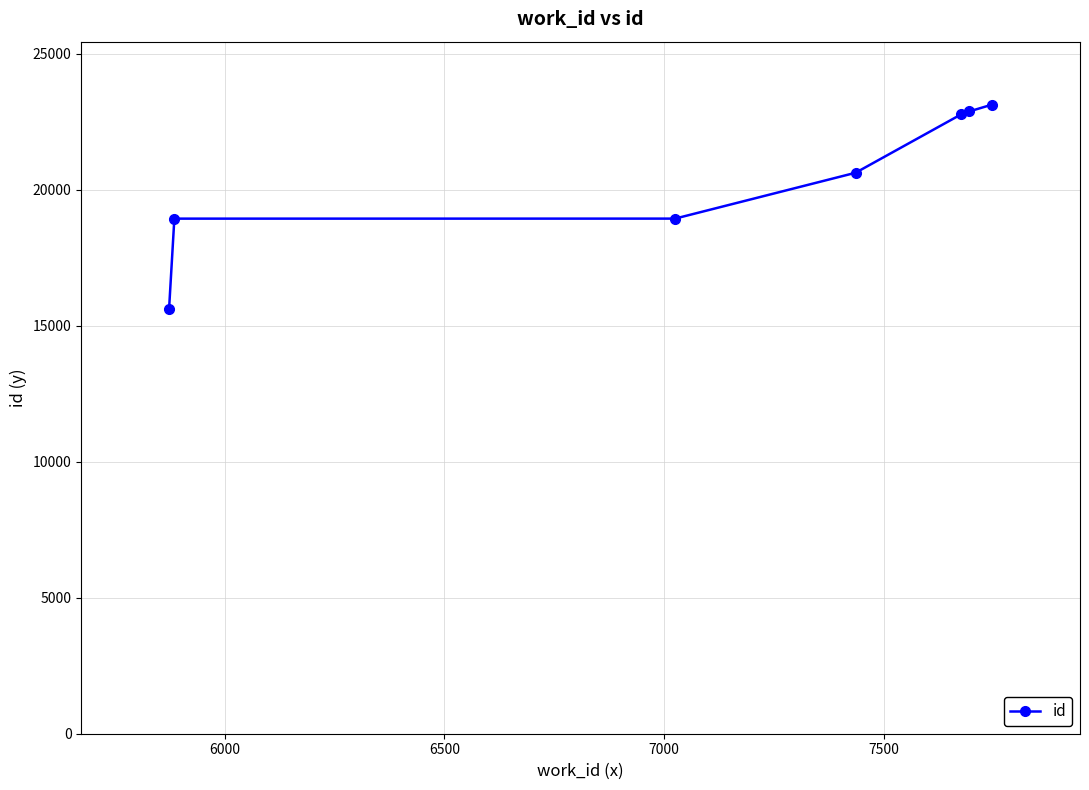

What is the value of the 7th point from the left?

23134